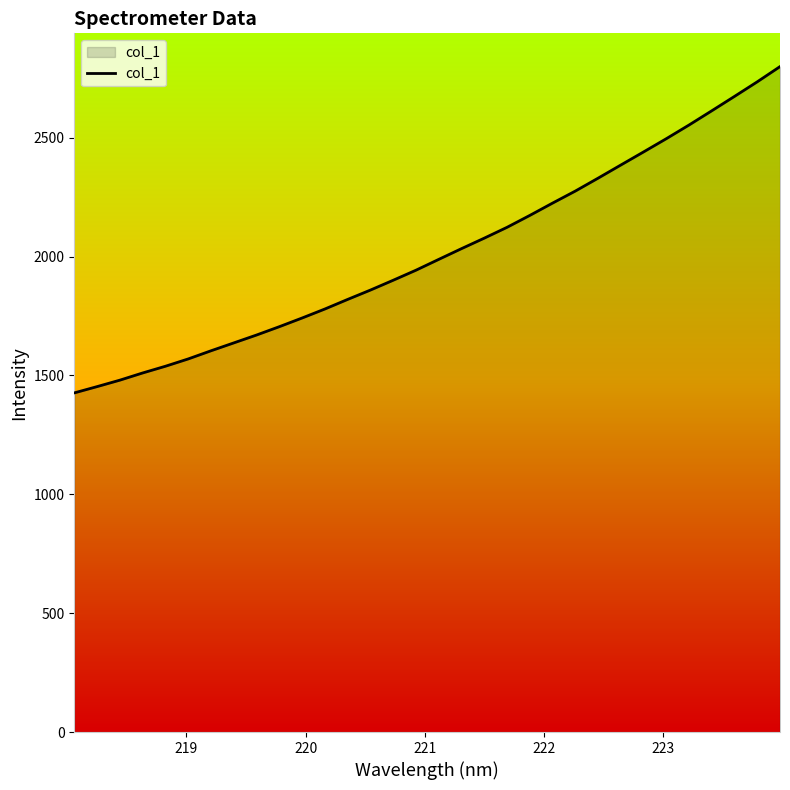

What is the difference between the maximum and minimum values?

1372.6